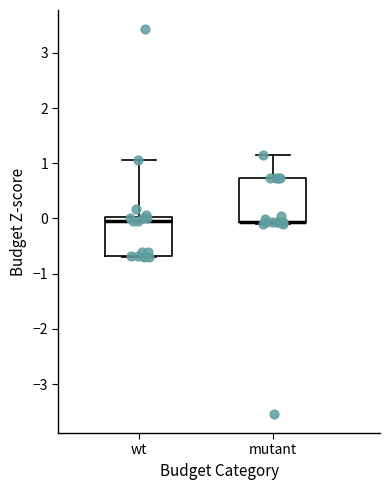

Reading left to right, transcribe this box plot: for each box, give where its median line is, the range the box spans, and where its two whiskers end, as read against the y-axis. The values are not printed on the chart, so give them approximately, as read against the axis.

wt: median -0.1, box -0.7 to 0.0, whiskers -0.7 to 1.1
mutant: median -0.1 (drawn on the box's lower edge), box -0.1 to 0.7, whiskers -0.1 (just below the box's lower edge) to 1.1